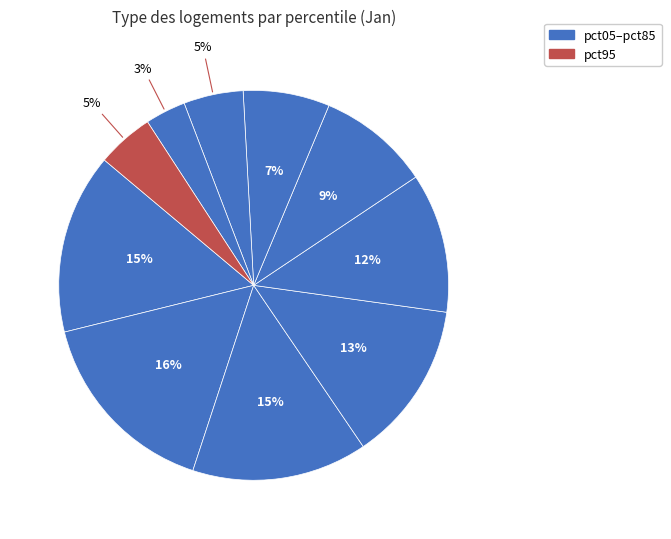

How many slices are in this pie chart?

10